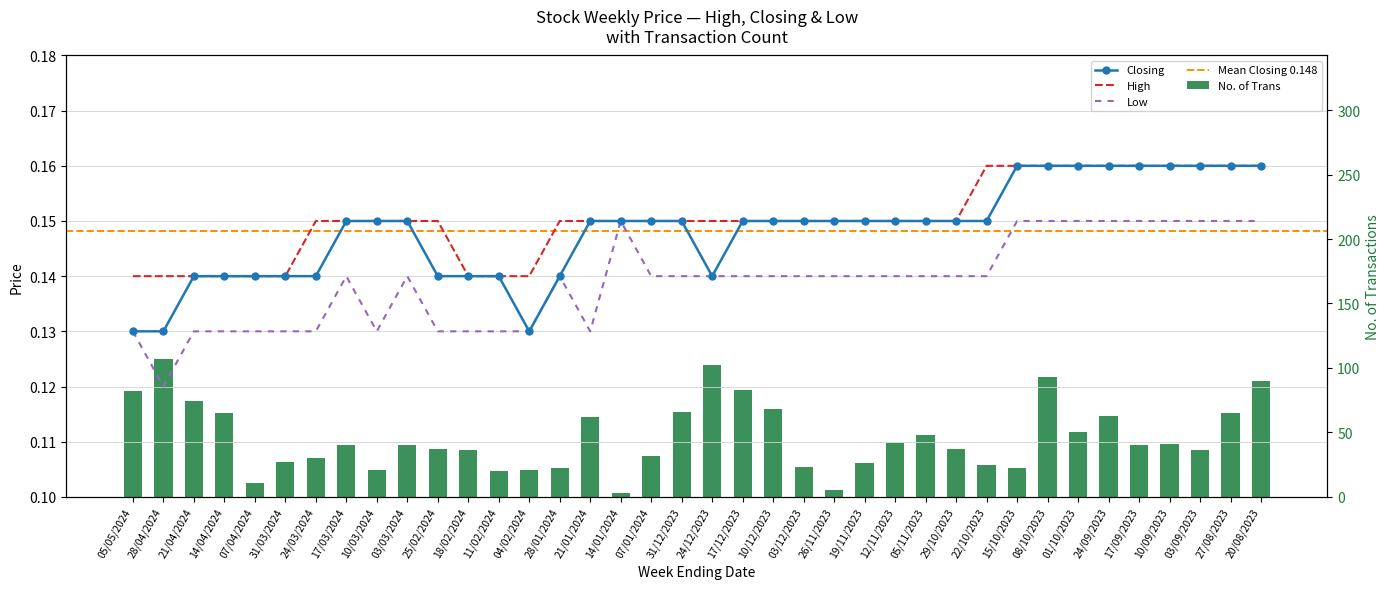

What is the greatest value displayed?

107.0